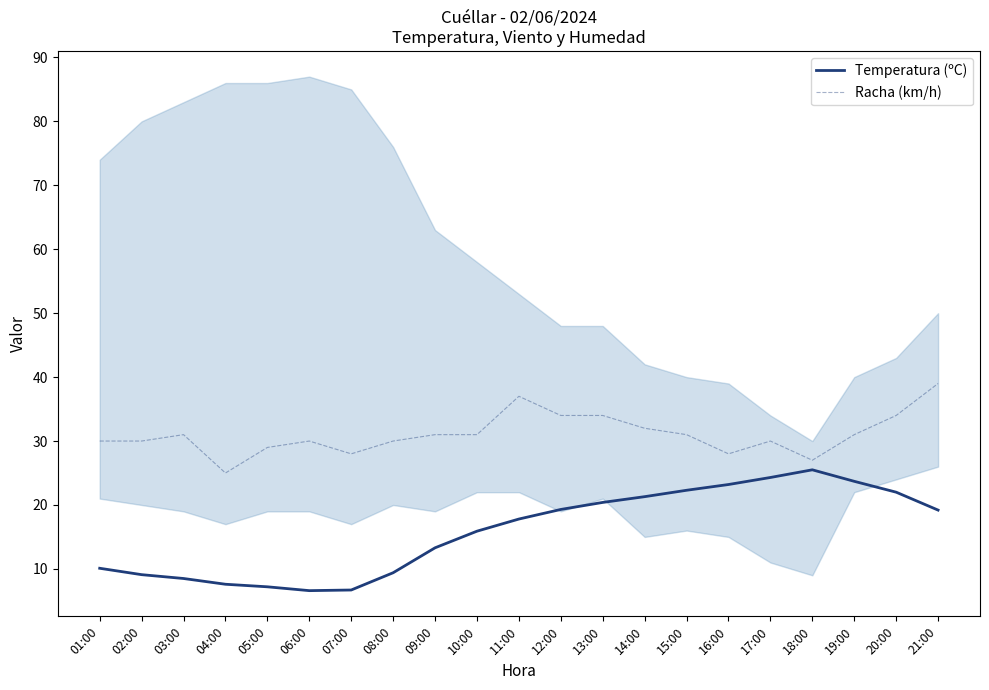

True or false: Temperatura (ºC) and Racha (km/h) cross at least once.

False